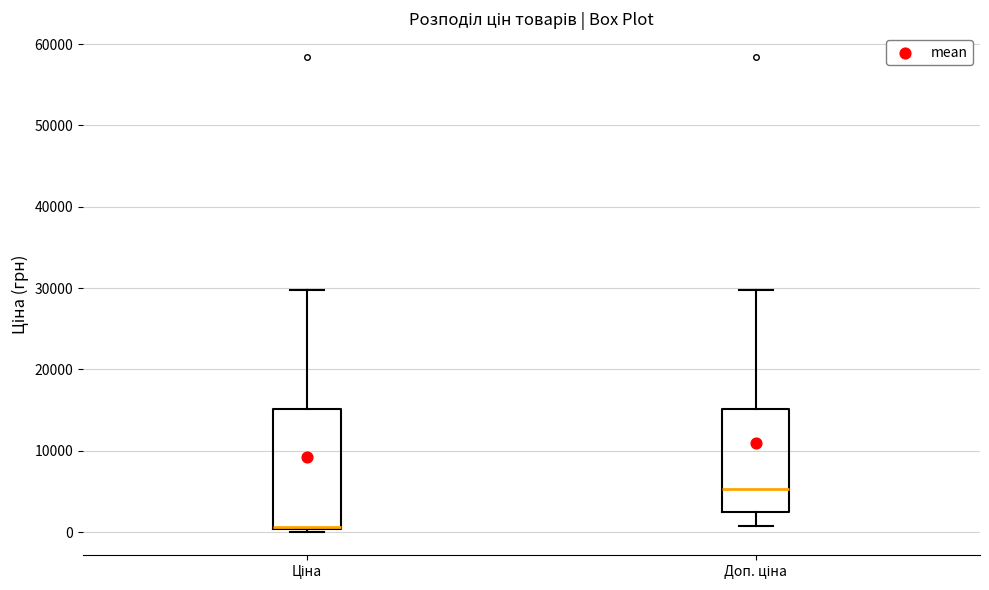

Where does the median line of the box for Доп. ціна sit on the y-axis? The values are not printed on the chart, so give them approximately, as read against the axis.

5000